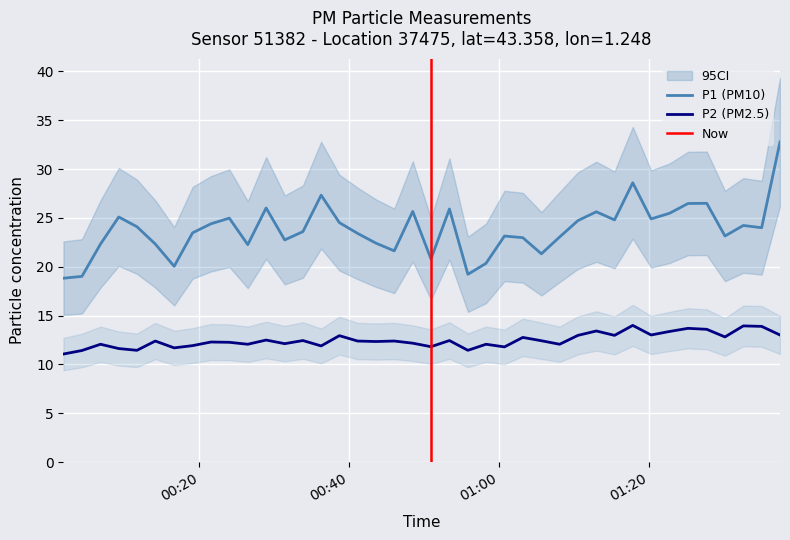

How many values in the P1 series are below 24?

20